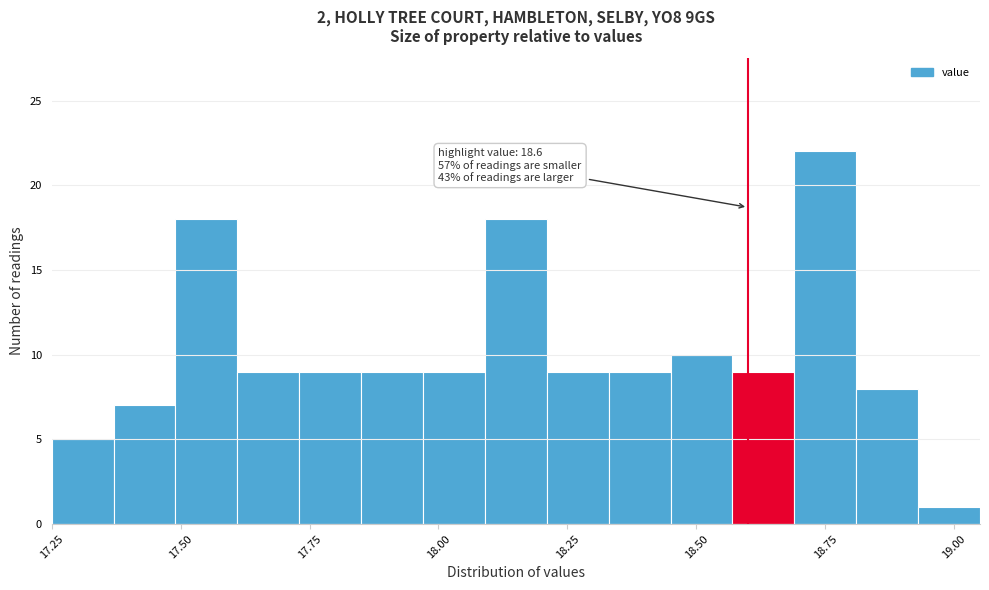

Around what value on the x-axis is the tallest bar? Give the approximate position of its centre, as read against the axis.

18.75